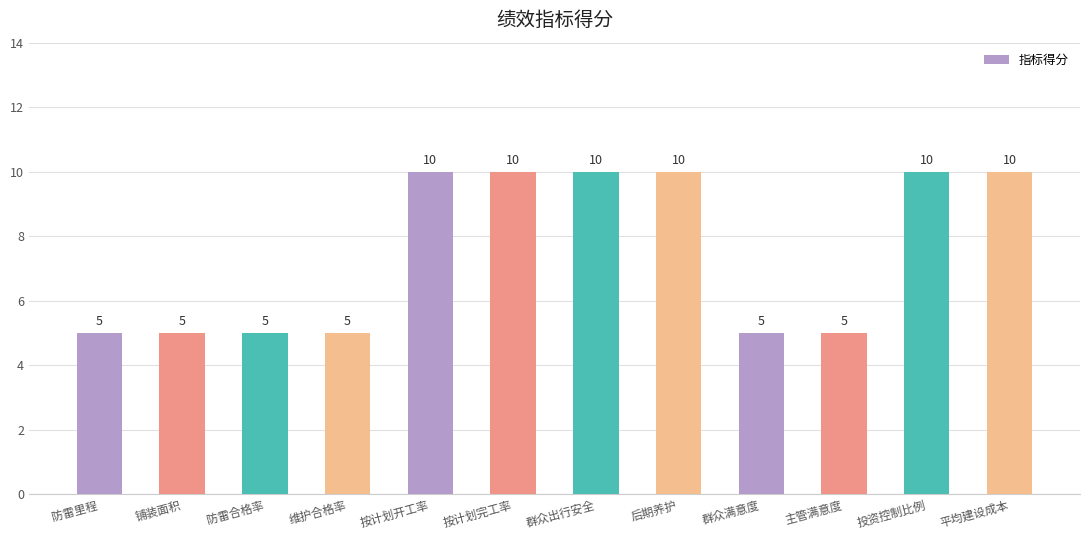

What is the smallest value displayed?

5